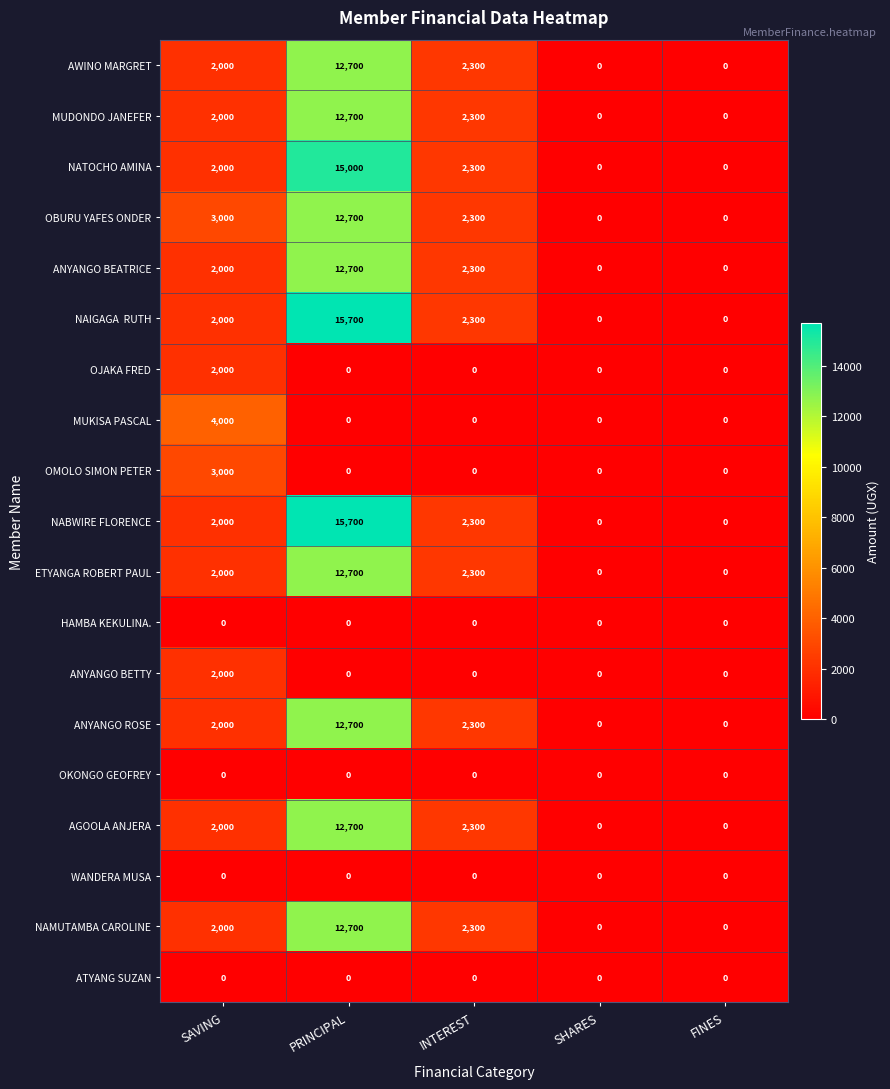

How many data points does each series have?

5